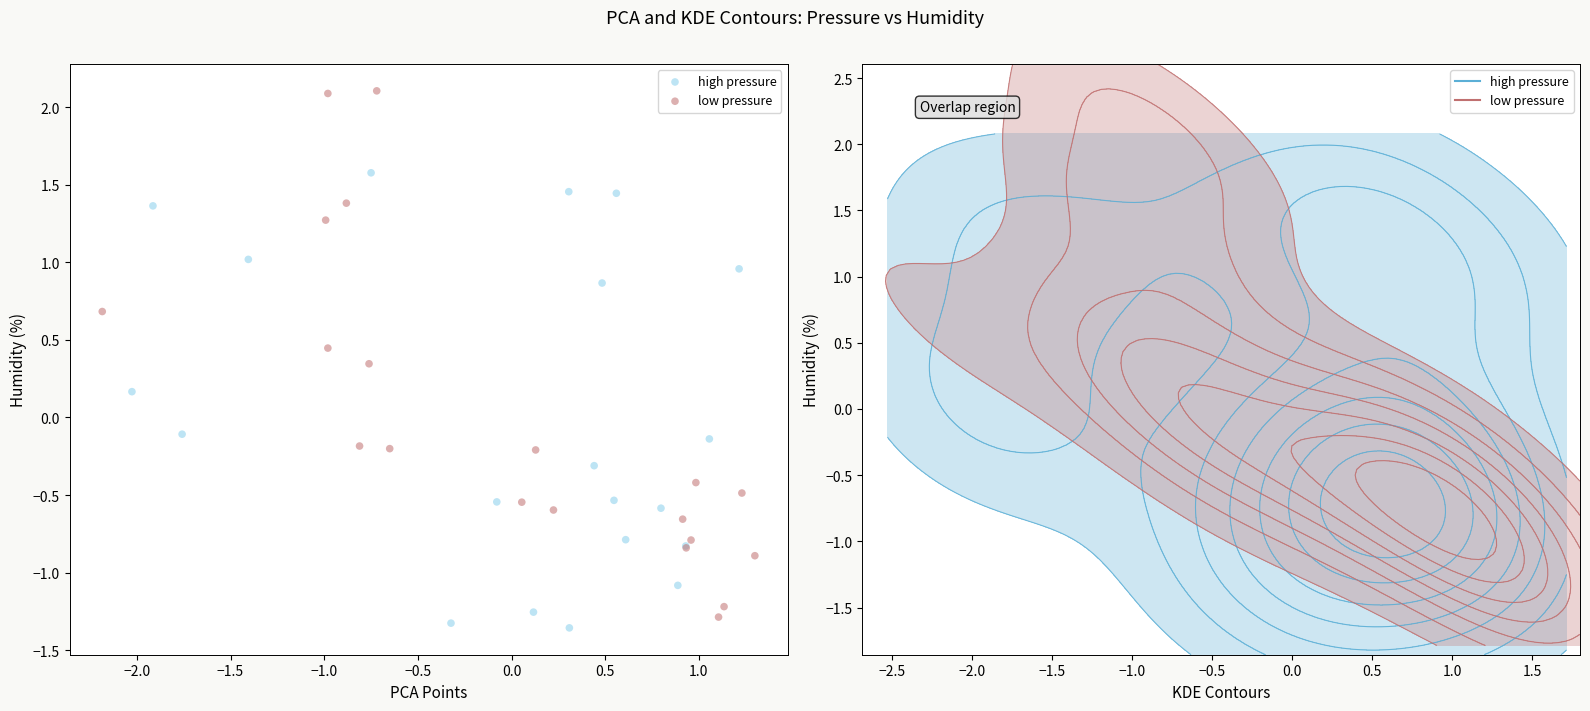

Which series has the largest Y range (max minus min)?

low pressure